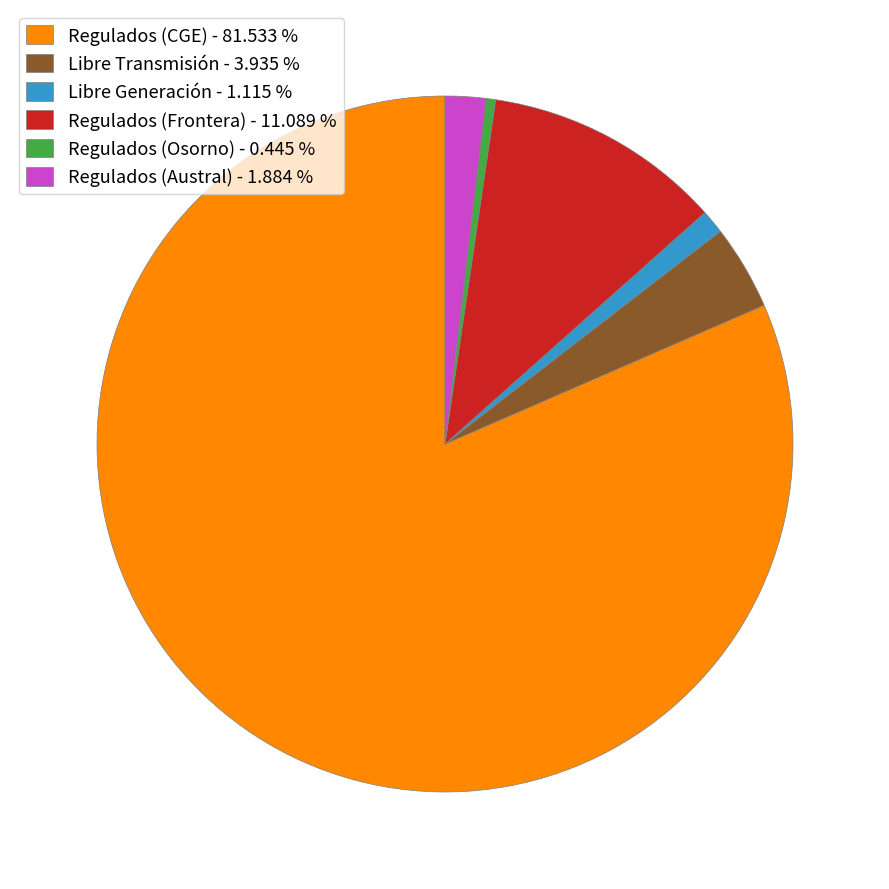

Combined, do Regulados (Frontera) - 11.089 % and Regulados (Osorno) - 0.445 % account for over 50%?

No